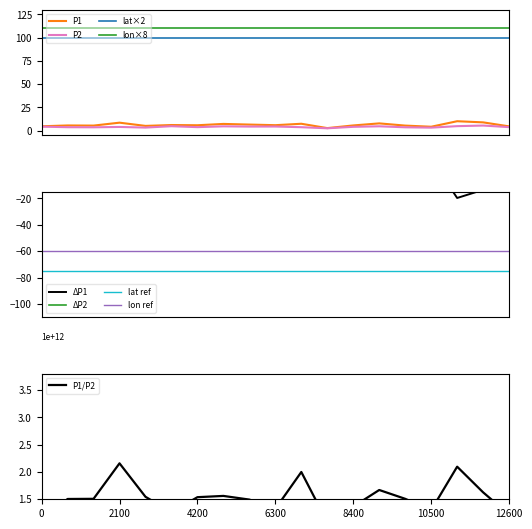

What value does the P2 series have at 06:01?

3.6